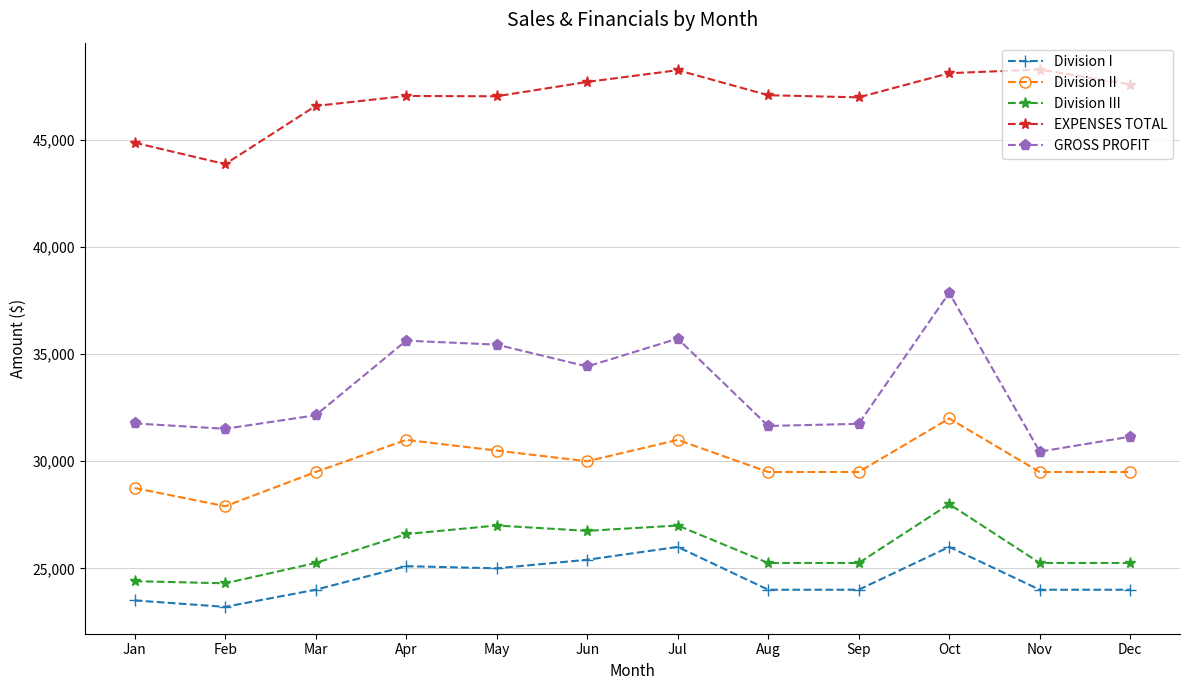

What is the value of the Division III point at the 12th from the left?

25250